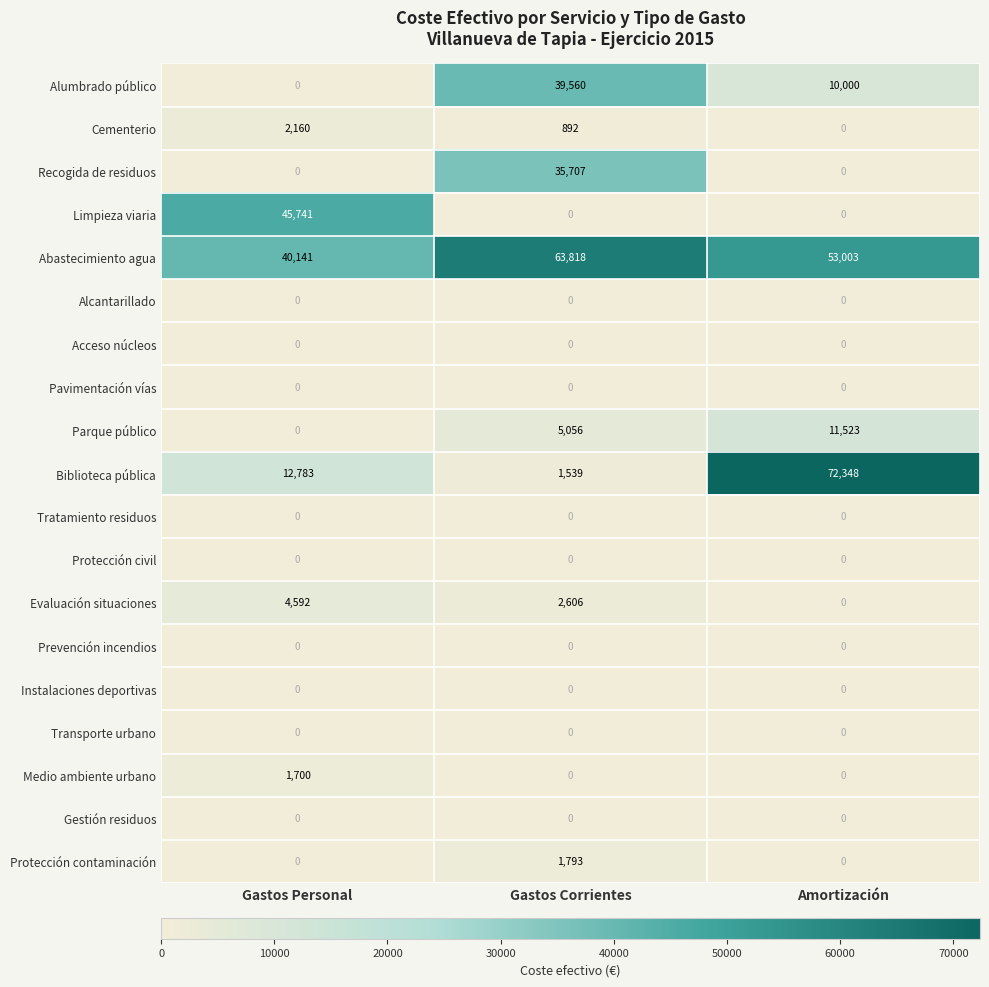

How many series are shown in this chart?

19